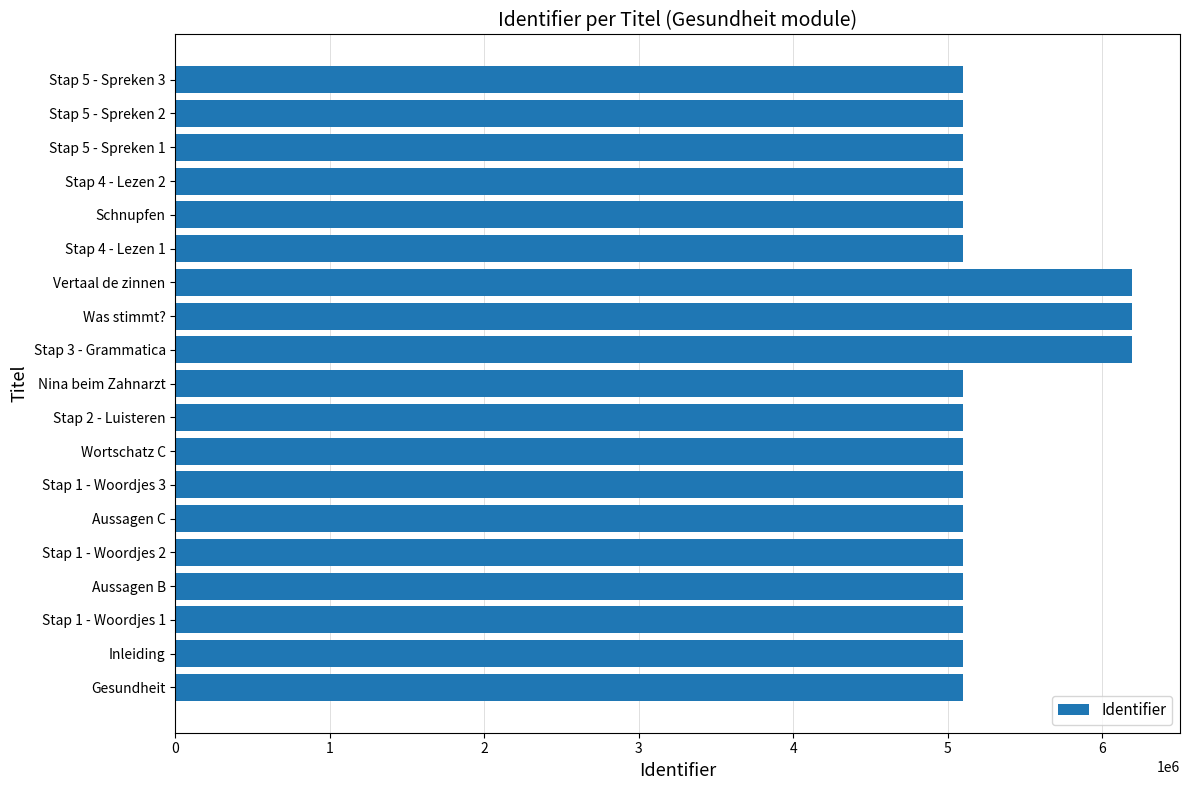

How many data points are less than 5099387?

9